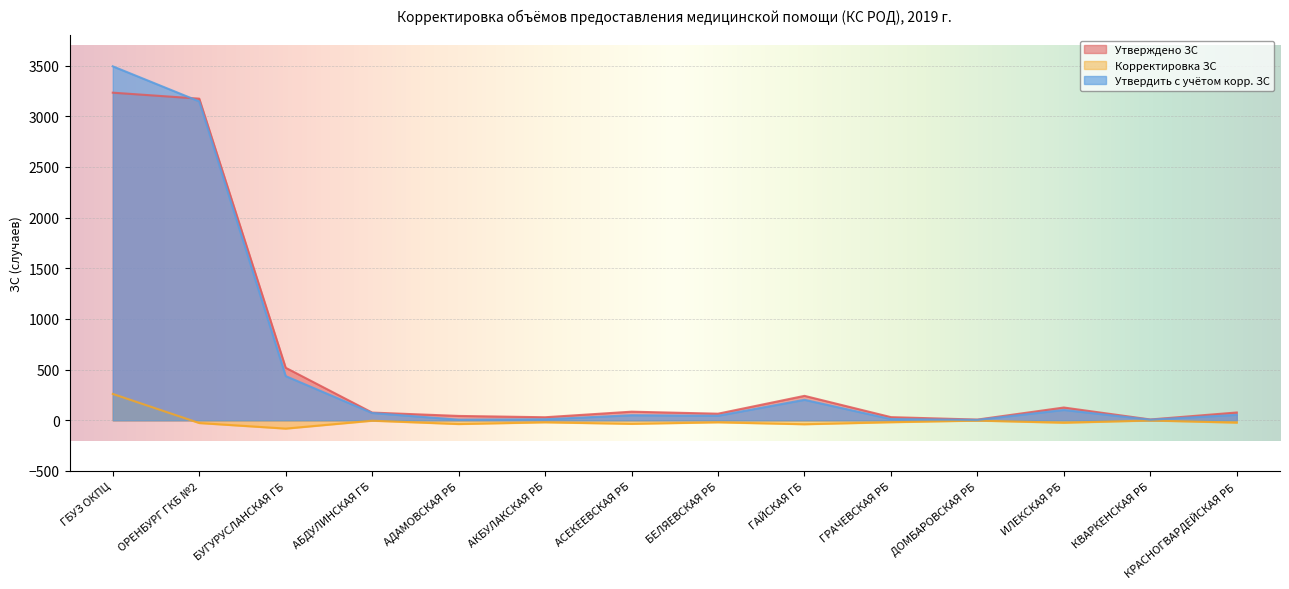

Is the value of Корректировка ЗС at КВАРКЕНСКАЯ РБ greater than the value of Утвердить с учётом корр. ЗС at БЕЛЯЕВСКАЯ РБ?

No